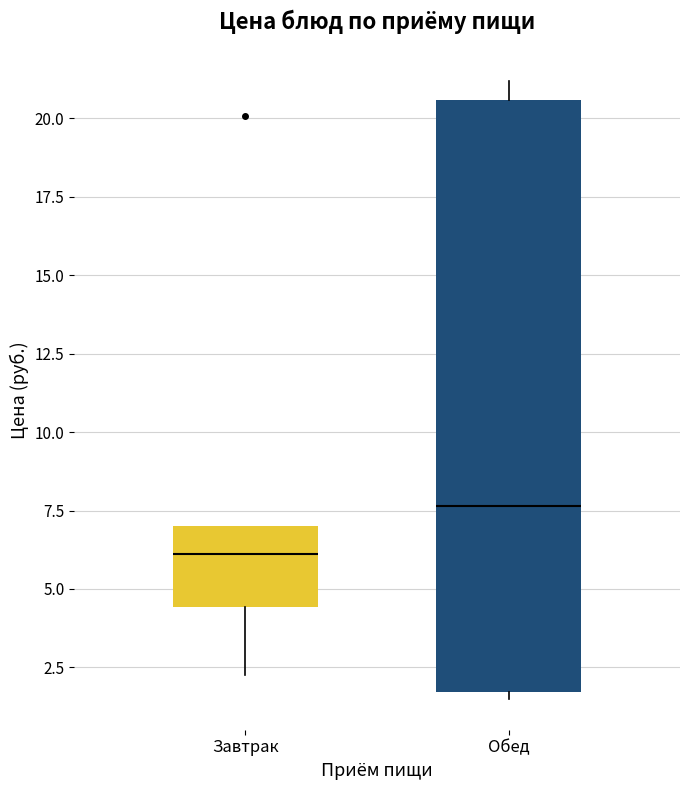

Comparing the boxes themselves (not the whiskers), which one is the tallest?

Обед